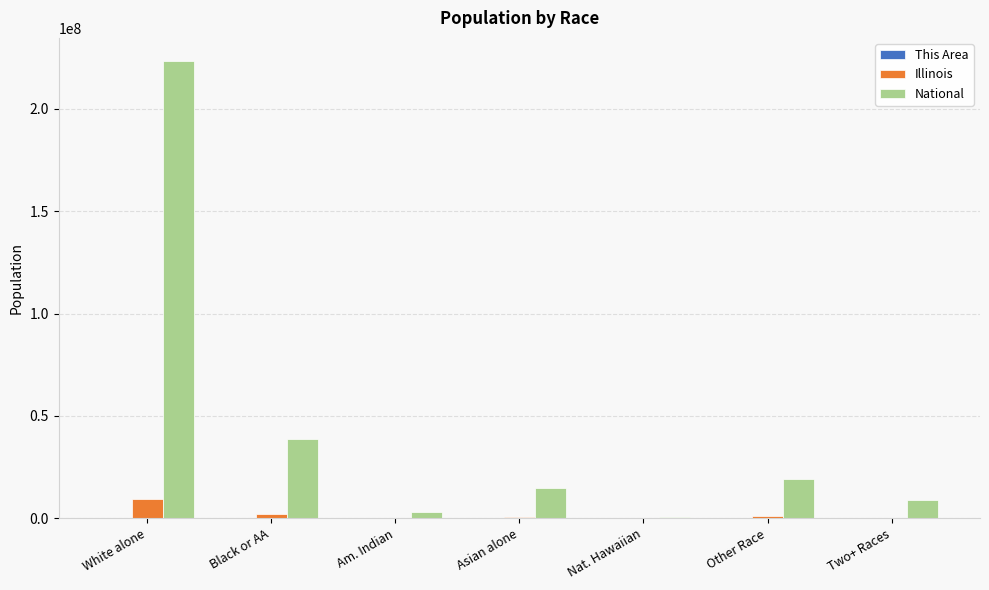

What is the highest value of the National series?

223553265